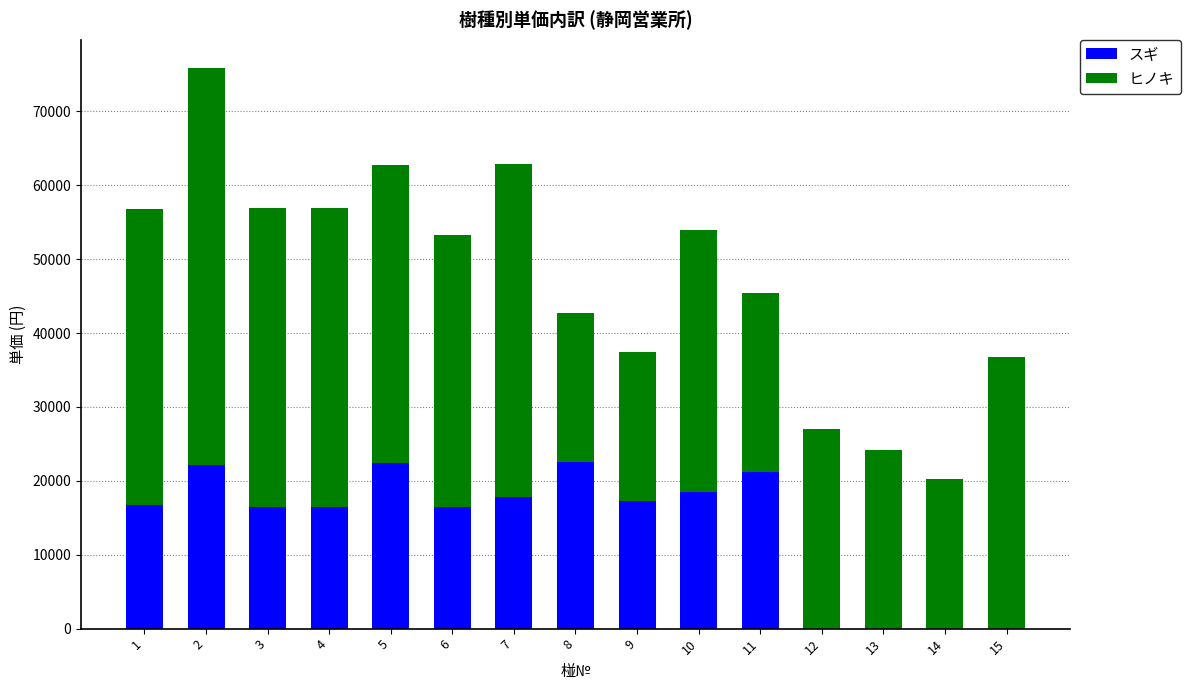

Are the bars horizontal?

No